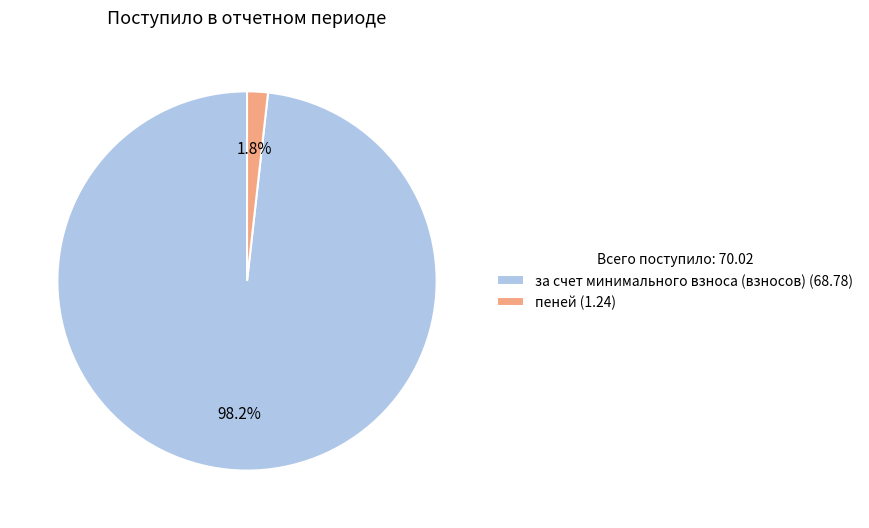

What is the total percentage of пеней (1.24) and за счет минимального взноса (взносов) (68.78)?

100.0%